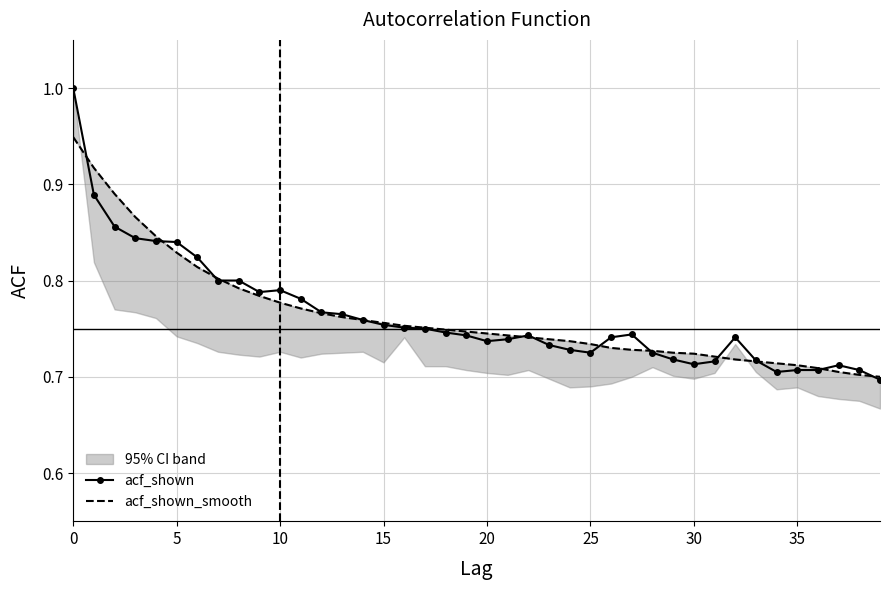

Is it true that acf_shown equals 1.3 at 9?

False